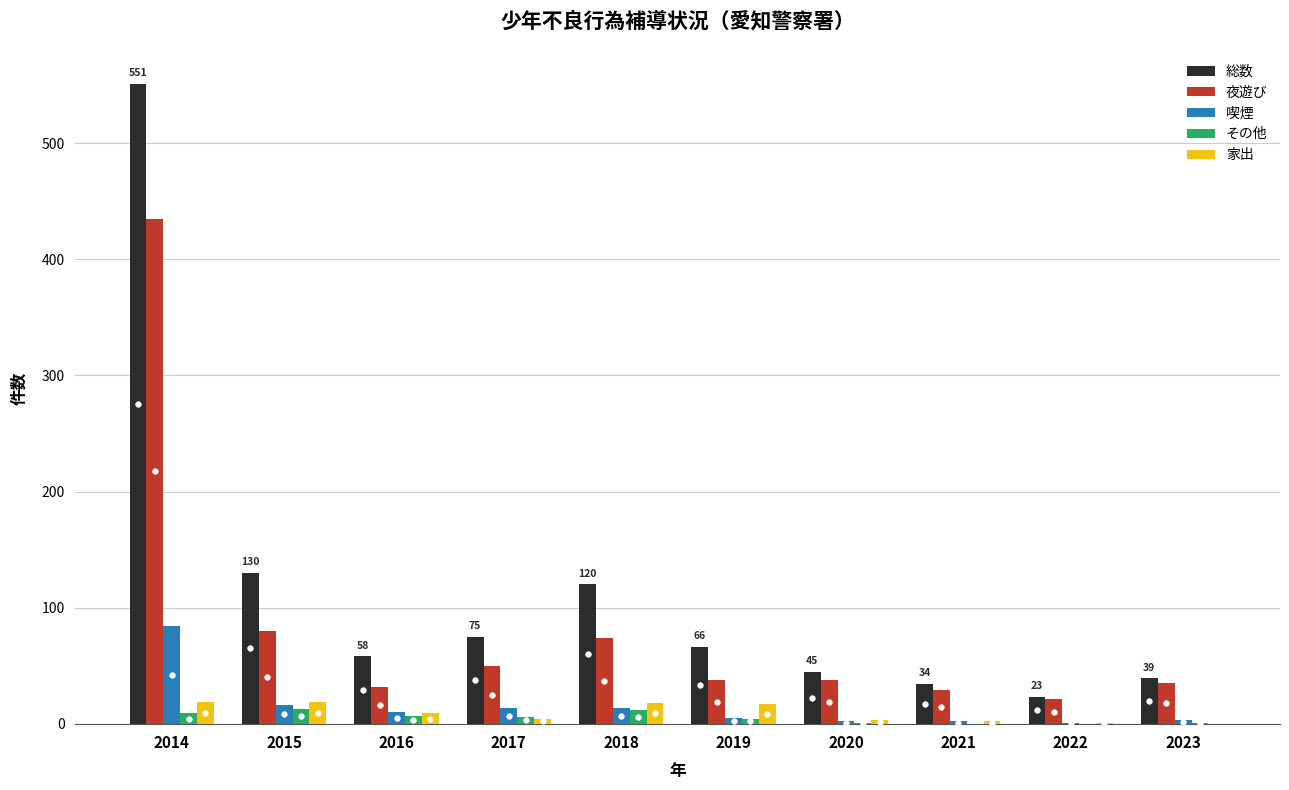

What is the spread (max minus min) of values at 2020?

44